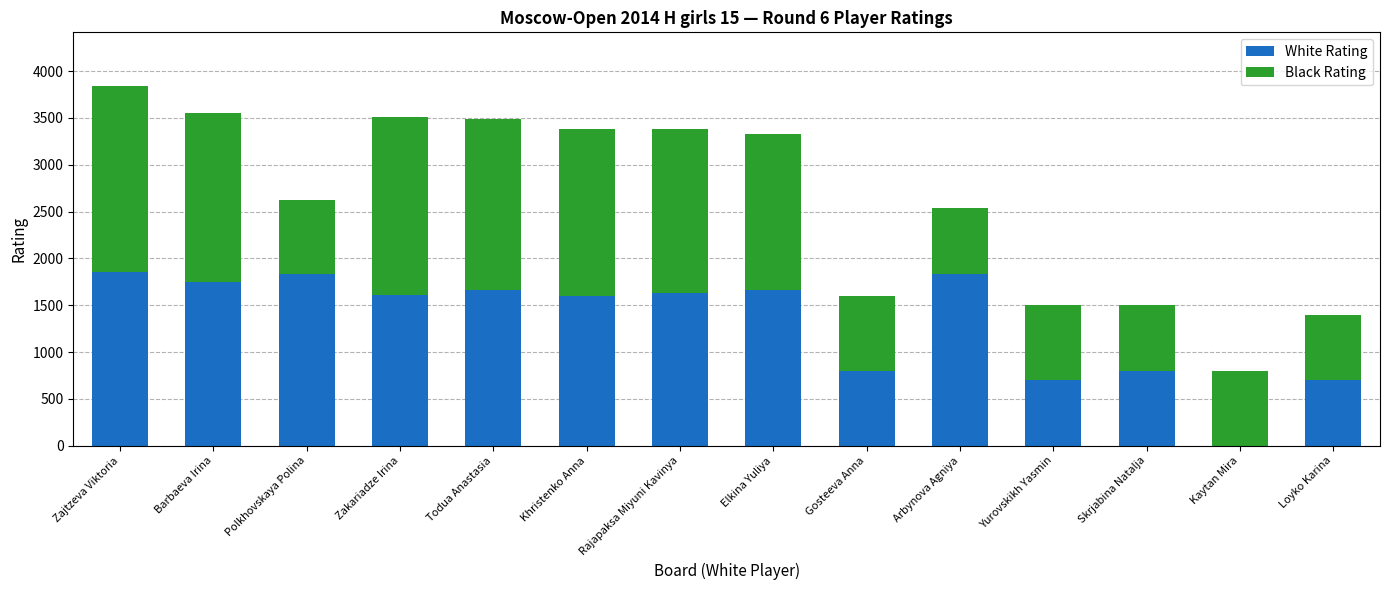

What are all the series names shown in the legend?

White Rating, Black Rating